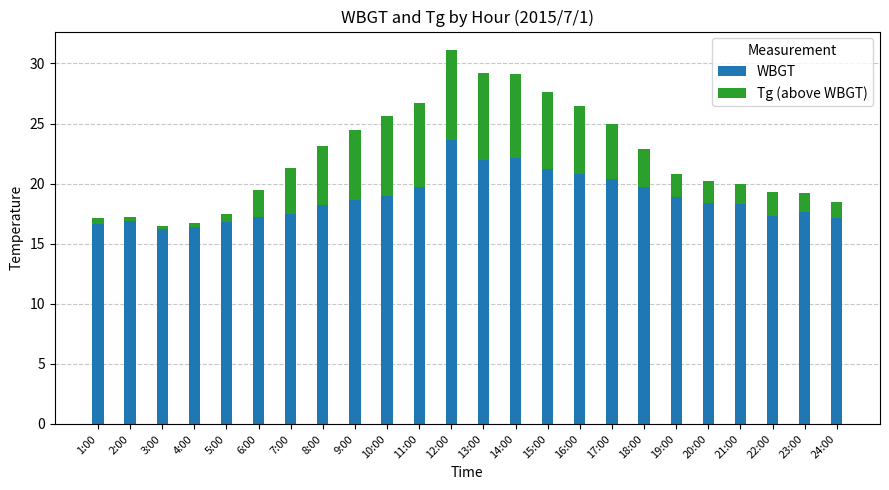

What is the difference between the maximum and second lowest values in the WBGT series?

7.2